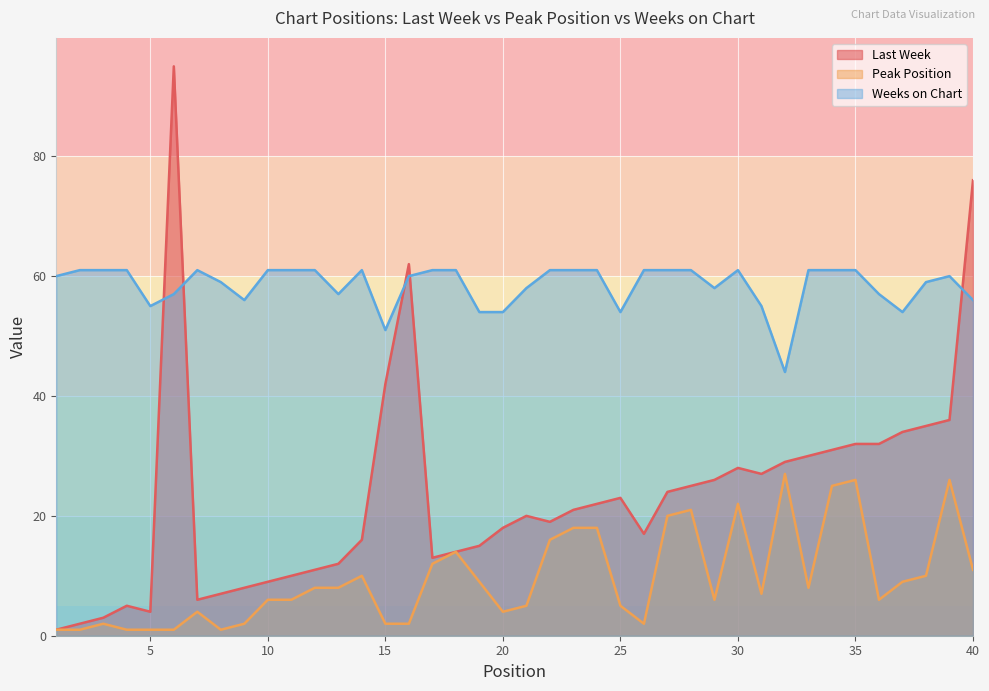

Which series changed the most between 24 and 37?

Last Week